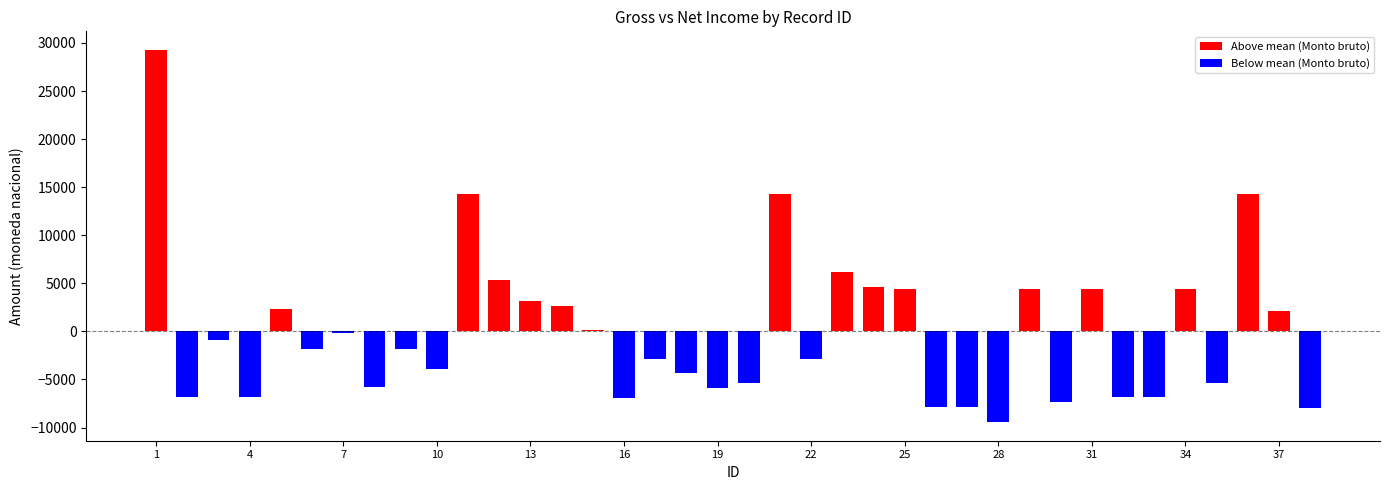

What is the greatest value displayed?

29274.2